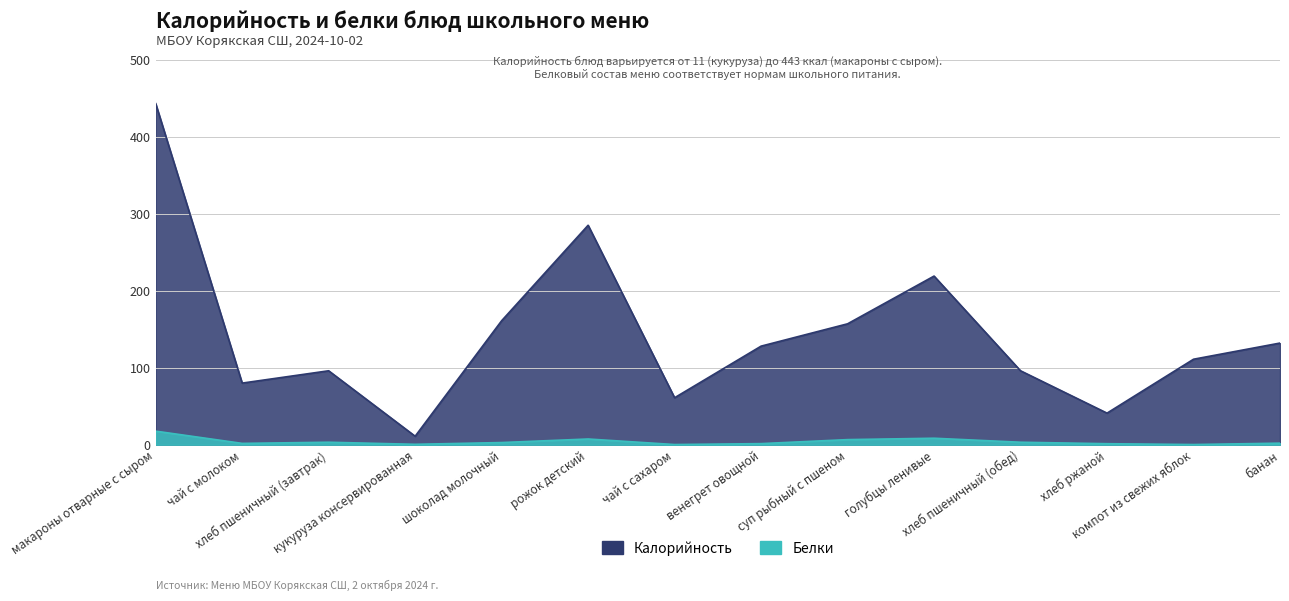

What are all the series names shown in the legend?

Калорийность, Белки